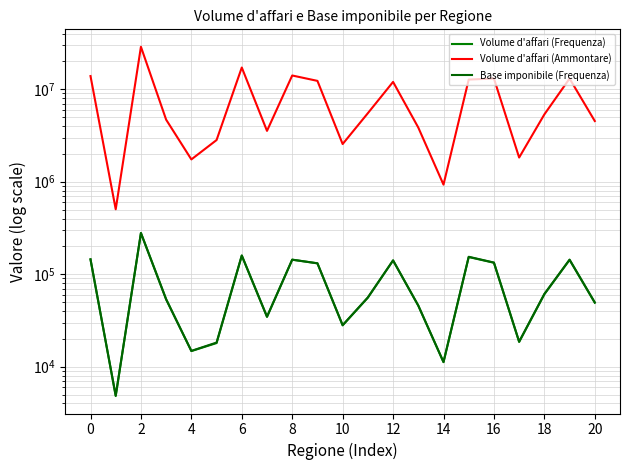

Is the value of Volume d'affari (Frequenza) at 16 greater than the value of Base imponibile (Frequenza) at 2?

Yes